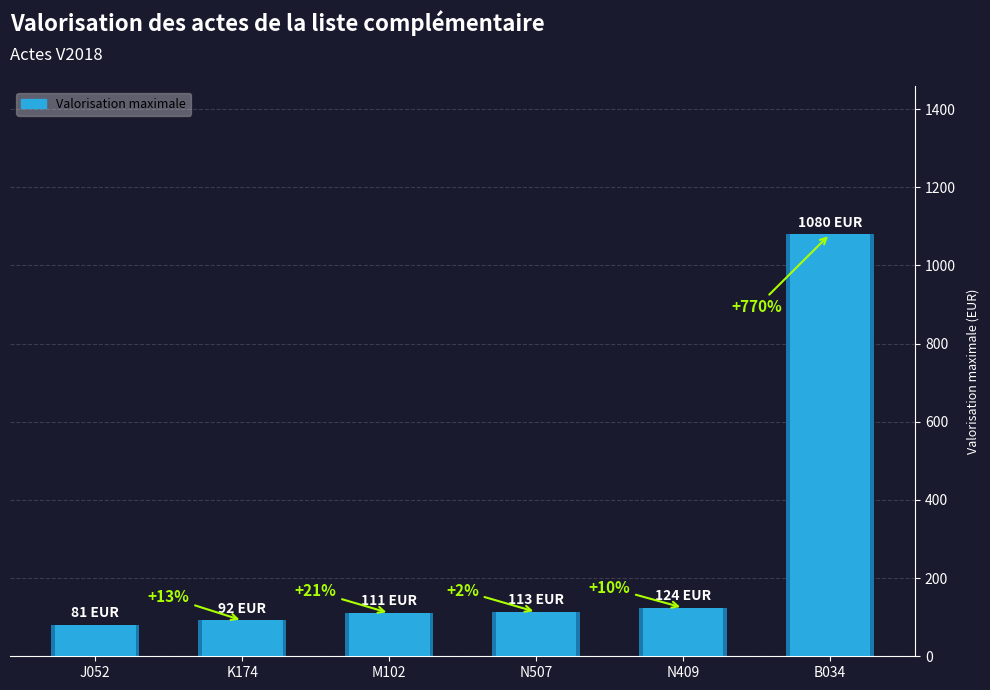

Reading right to left, extract all data points from this chart.

B034=1080.0	N409=124.2	N507=113.4	M102=110.7	K174=91.8	J052=81.0